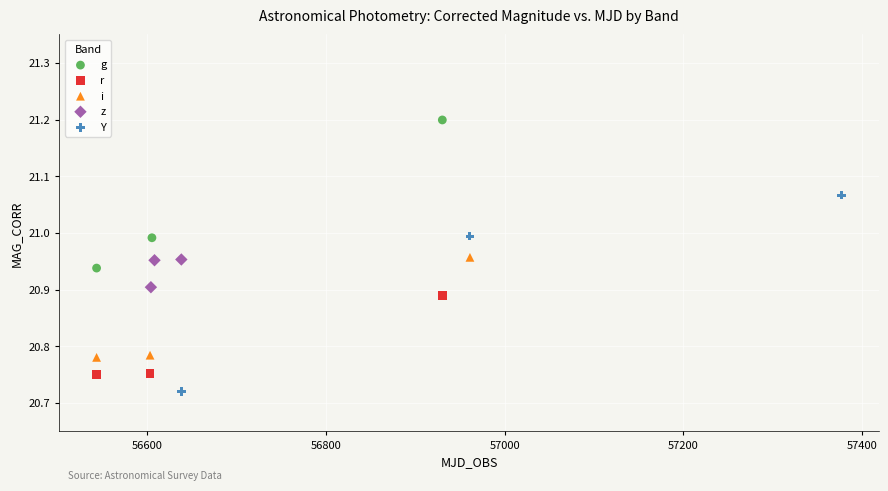

Which series reaches the minimum Y coordinate?

Y